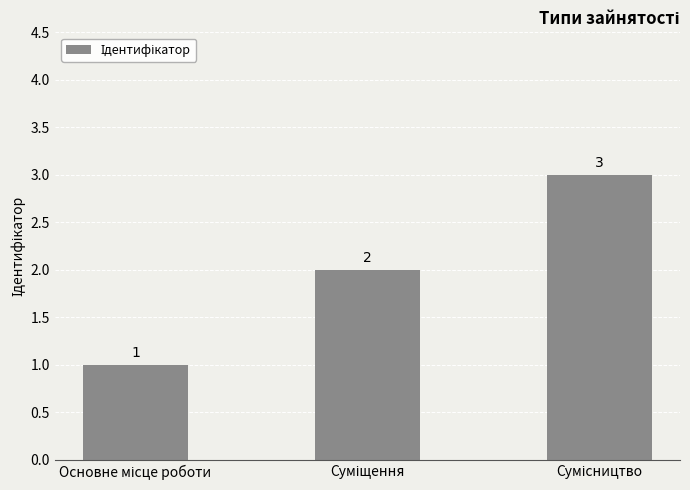

What is the sum of all values?

6